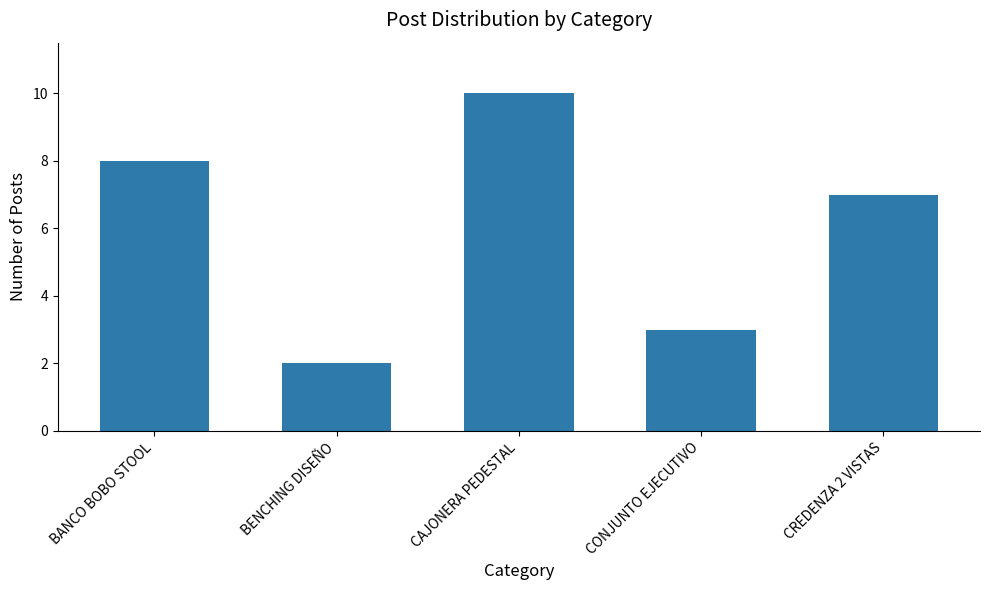

What is the minimum value shown in the chart?

2